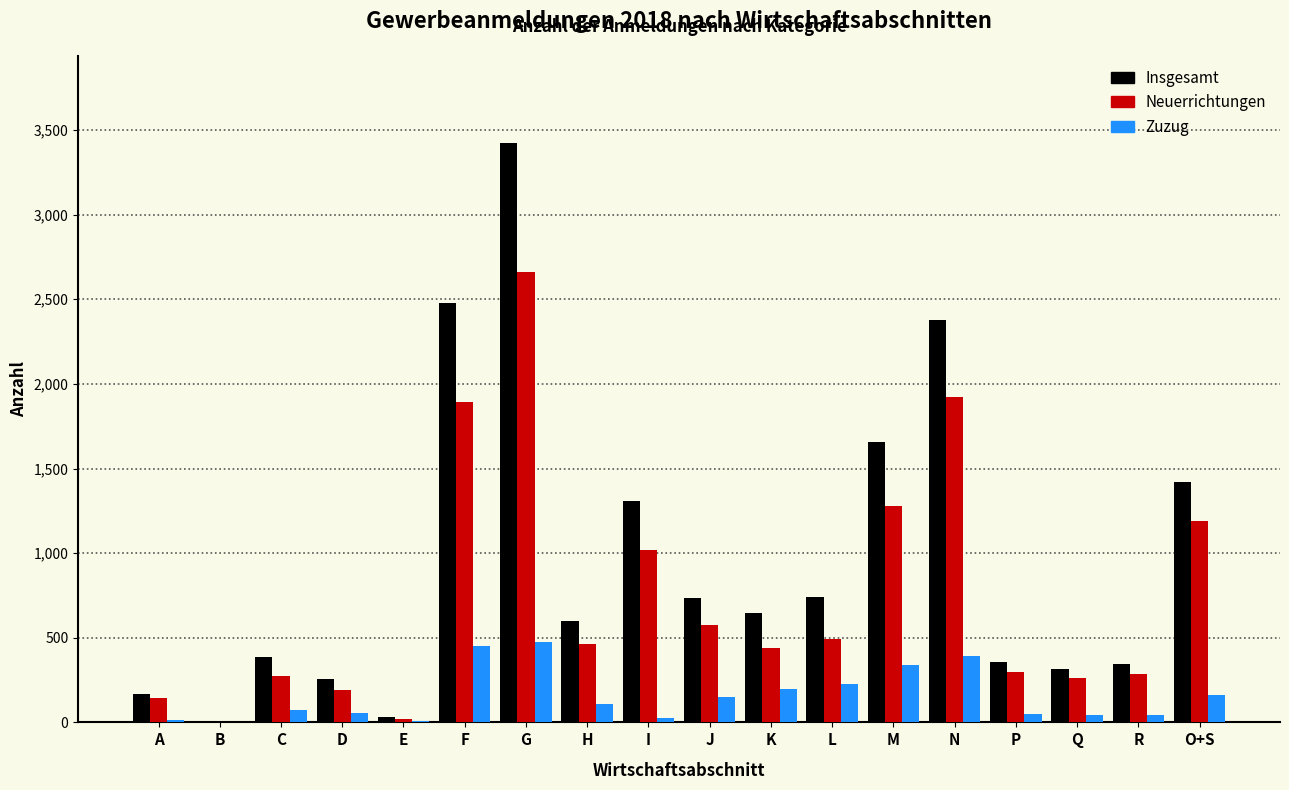

The value of Insgesamt at P is 359. True or false?

True